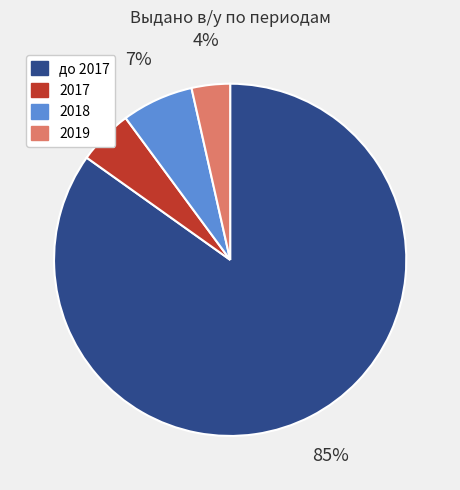

To the nearest percent, what percentage of the pie is 2019?

4%